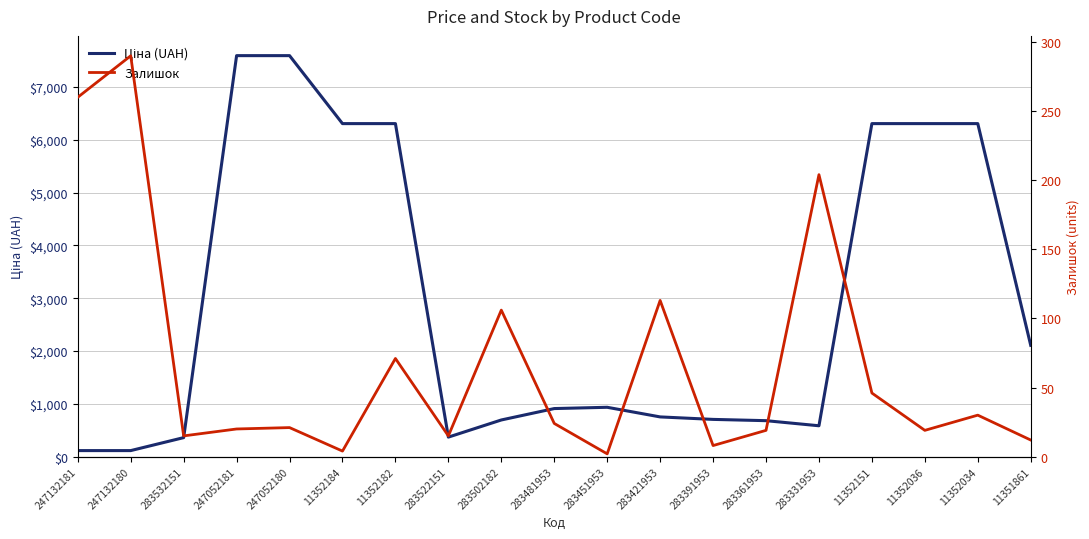

The value of Залишок at 283502182 is 32.2. True or false?

False